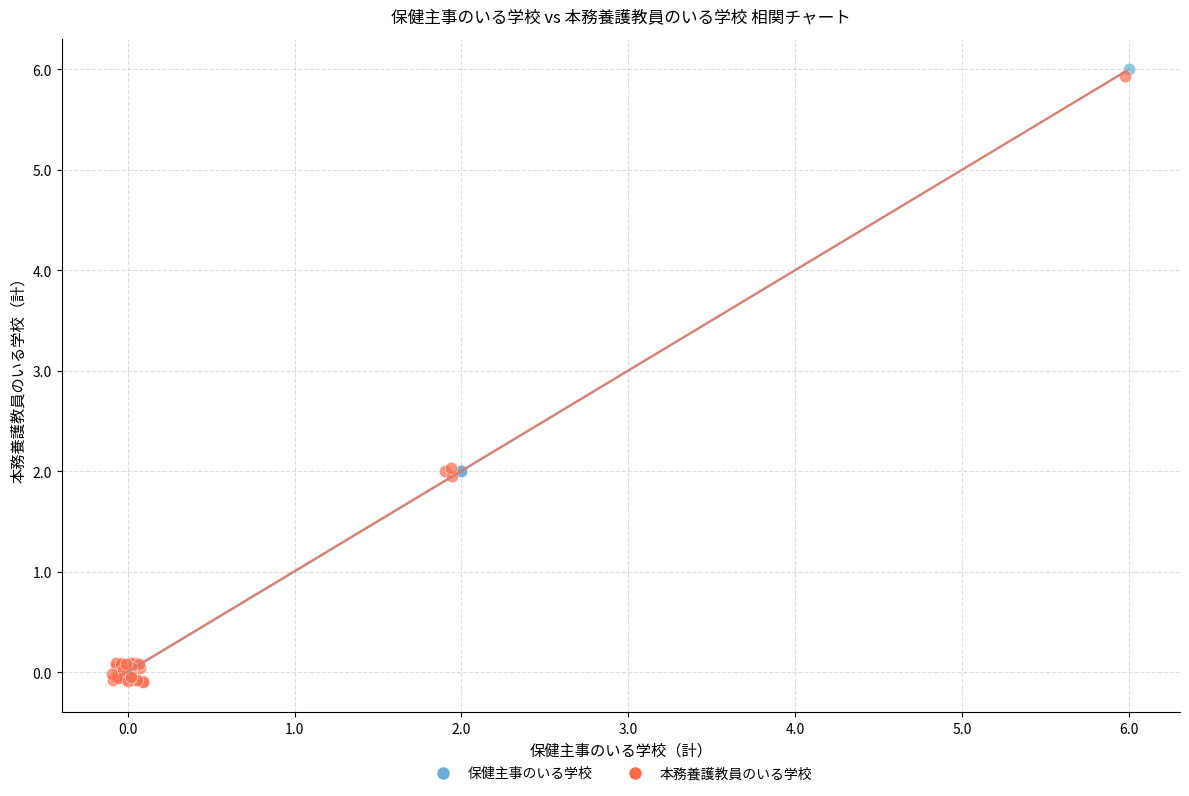

Which series has the widest spread of Y values?

本務養護教員のいる学校